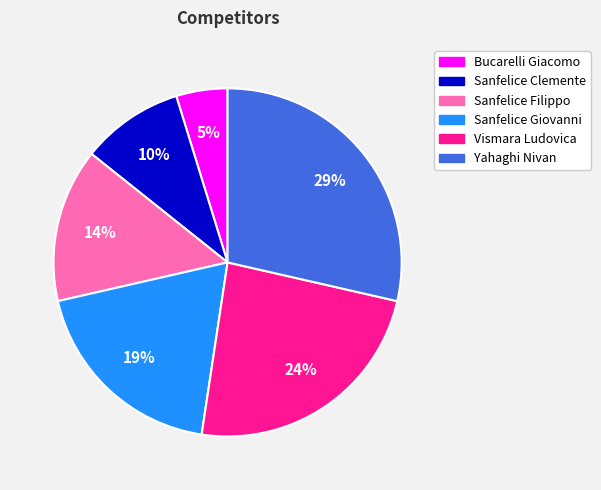

Count the number of slices in the pie.

6